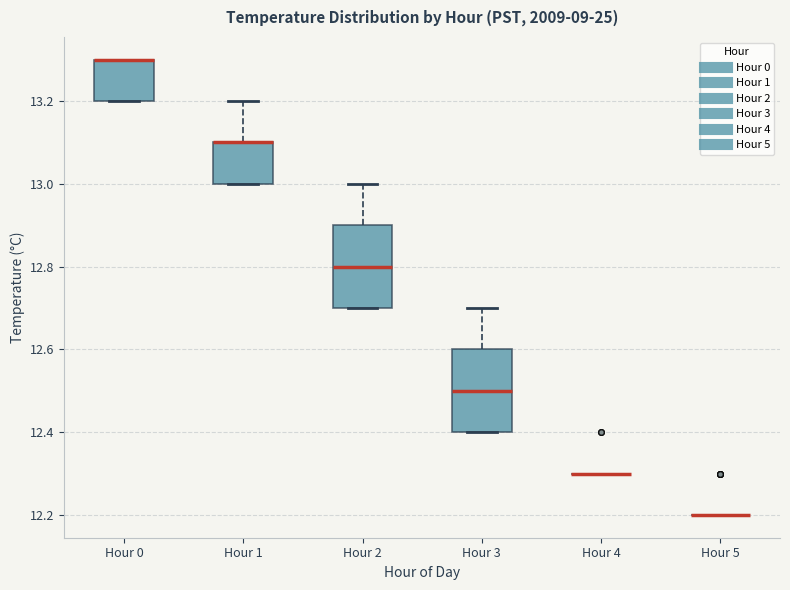

Where is the lower edge of the box for Hour 0 on the y-axis? The values are not printed on the chart, so give them approximately, as read against the axis.

13.2